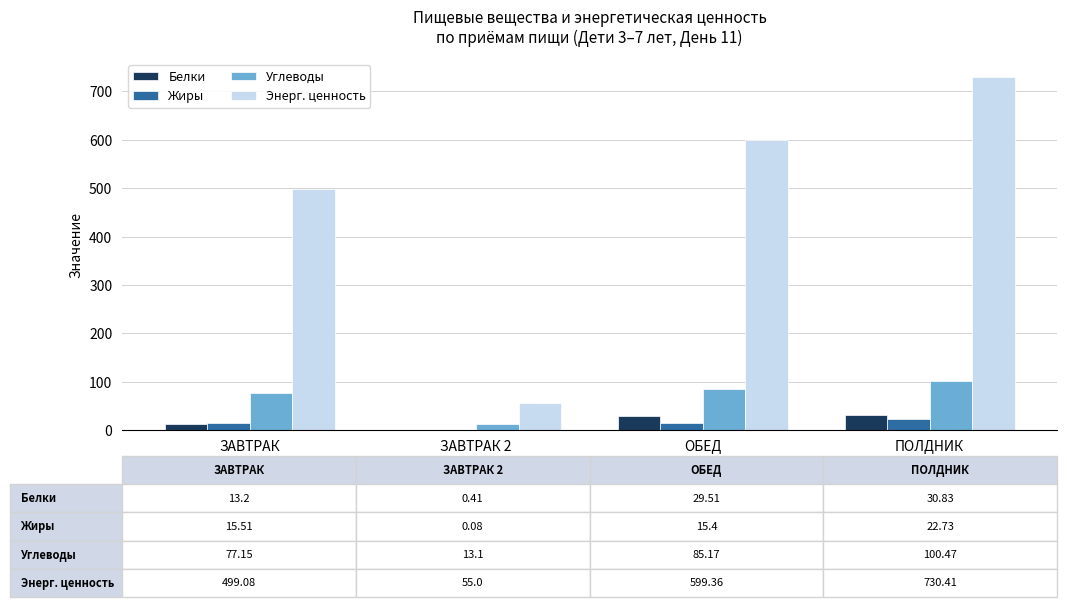

Which series changed the most between ЗАВТРАК and ПОЛДНИК?

Энерг. ценность